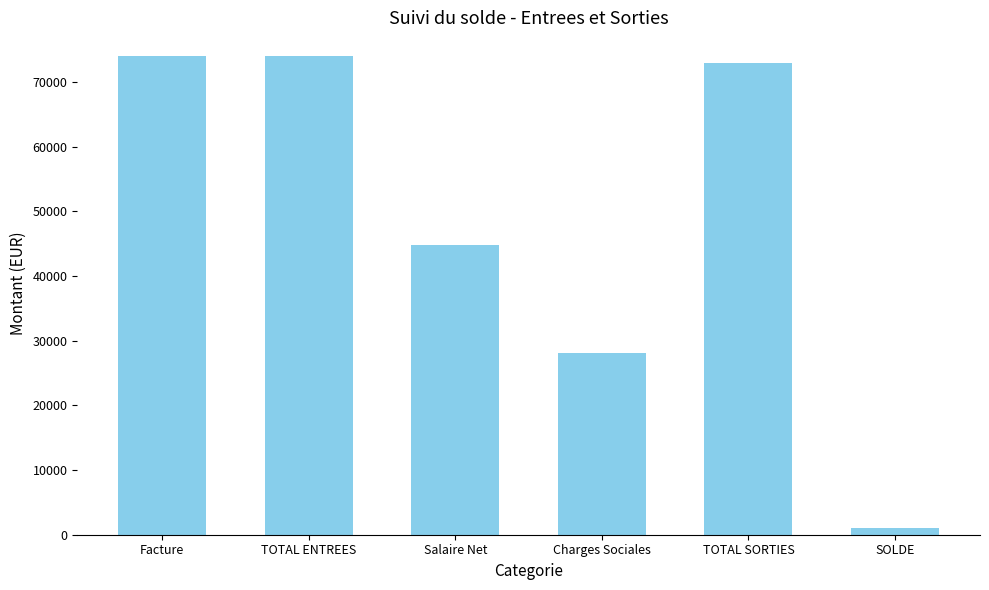

Approximately how many times larger is the value at Charges Sociales compared to SOLDE?

26.2